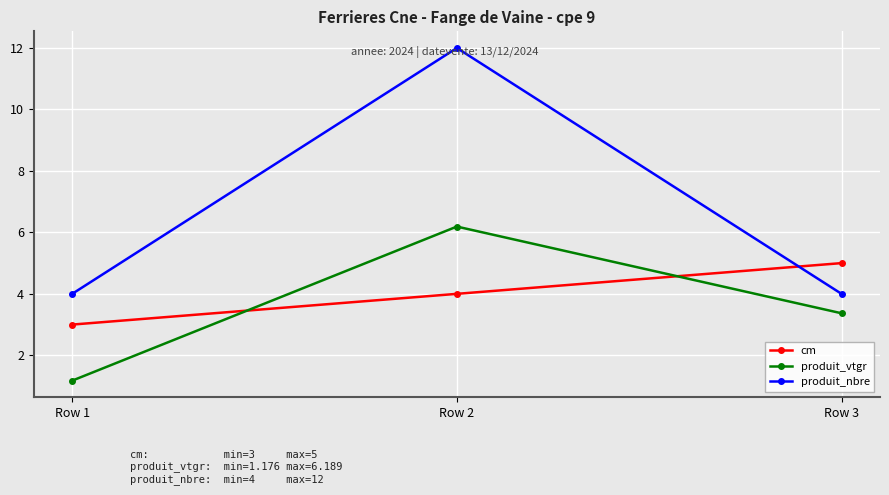

What is the highest value of the cm series?

5.0